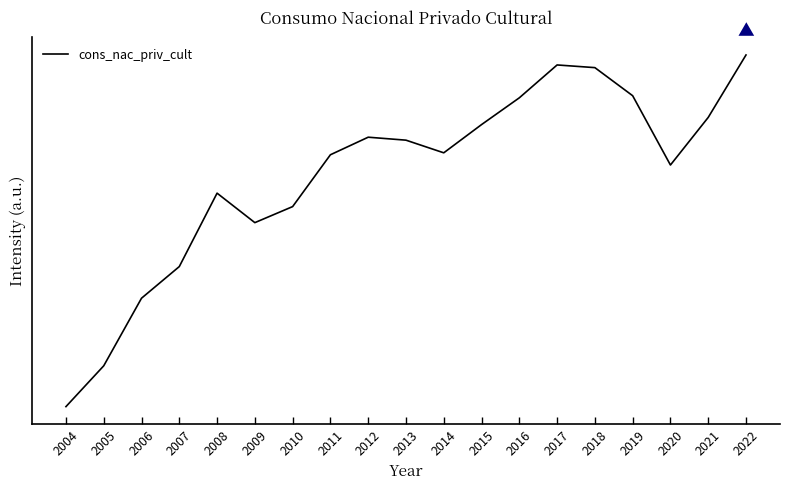

List the labels in order of value, smallest first.

2004, 2005, 2006, 2007, 2009, 2010, 2008, 2020, 2011, 2014, 2013, 2012, 2015, 2021, 2016, 2019, 2018, 2017, 2022